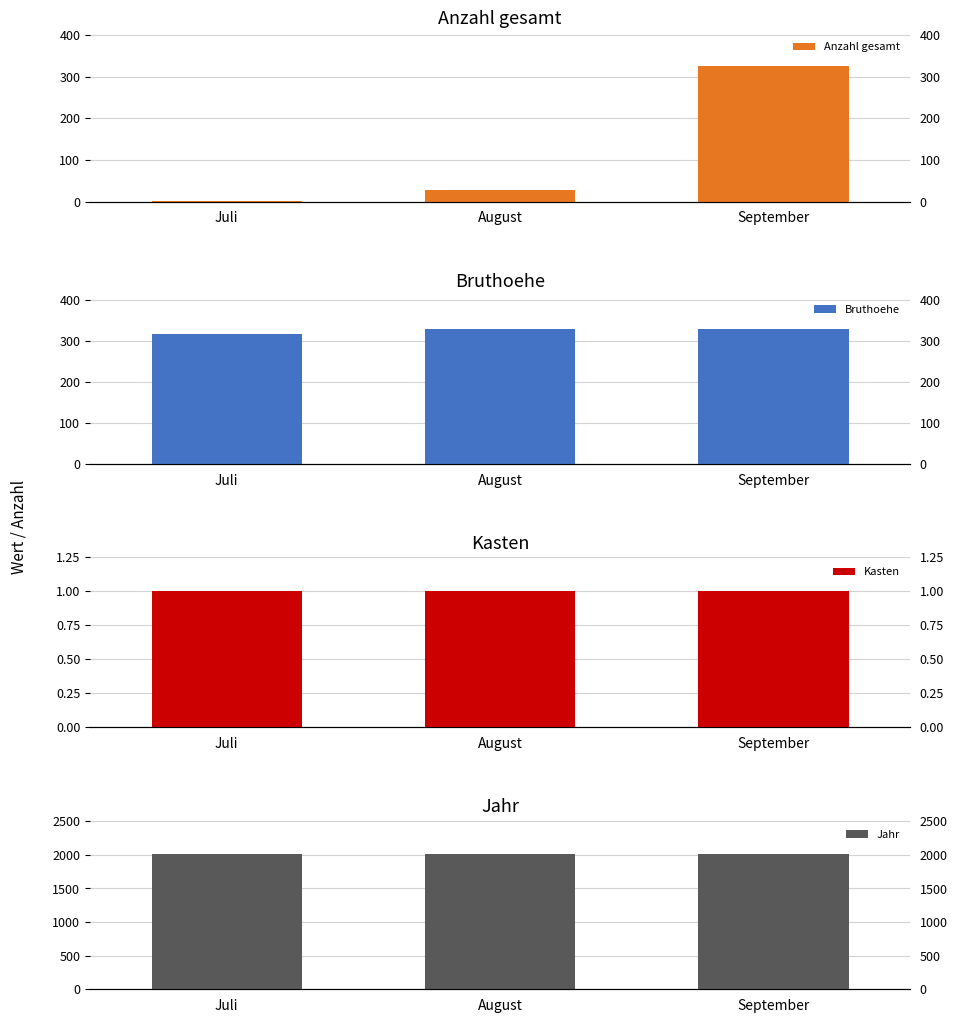

What is the approximate value of Bruthoehe at Juli, to the nearest 5?

320